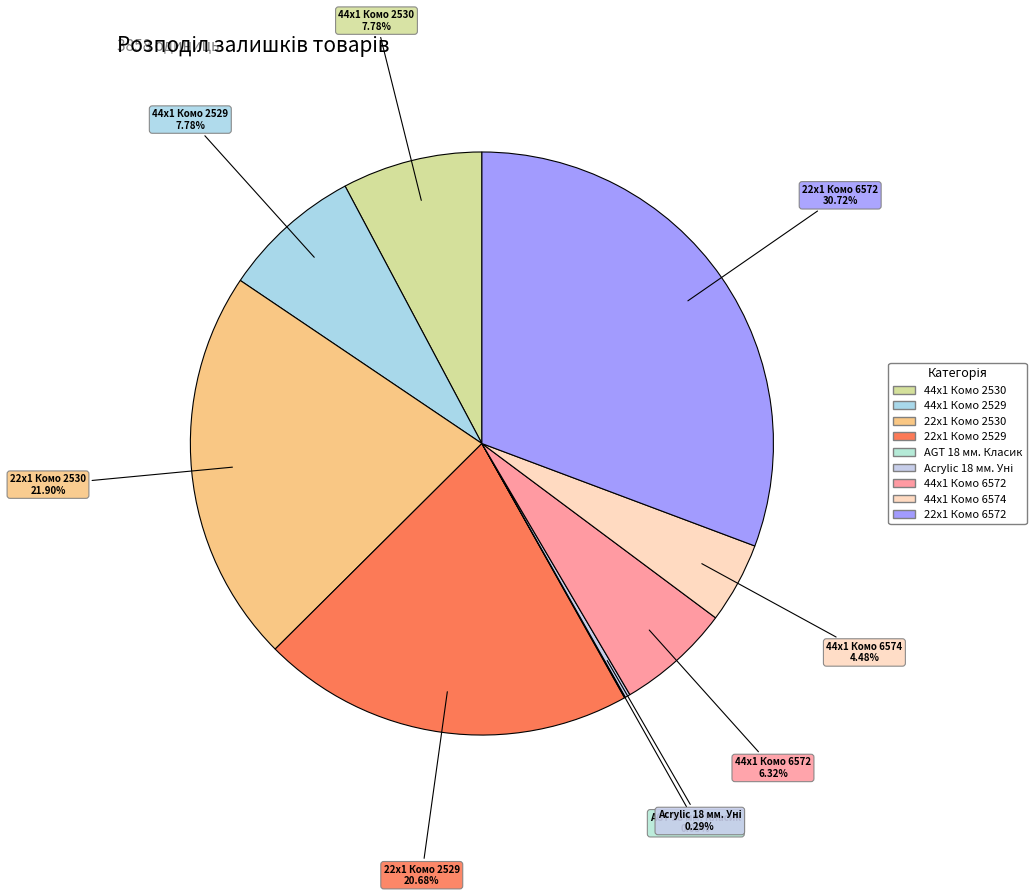

Is there any slice that represents more than half of the pie?

No